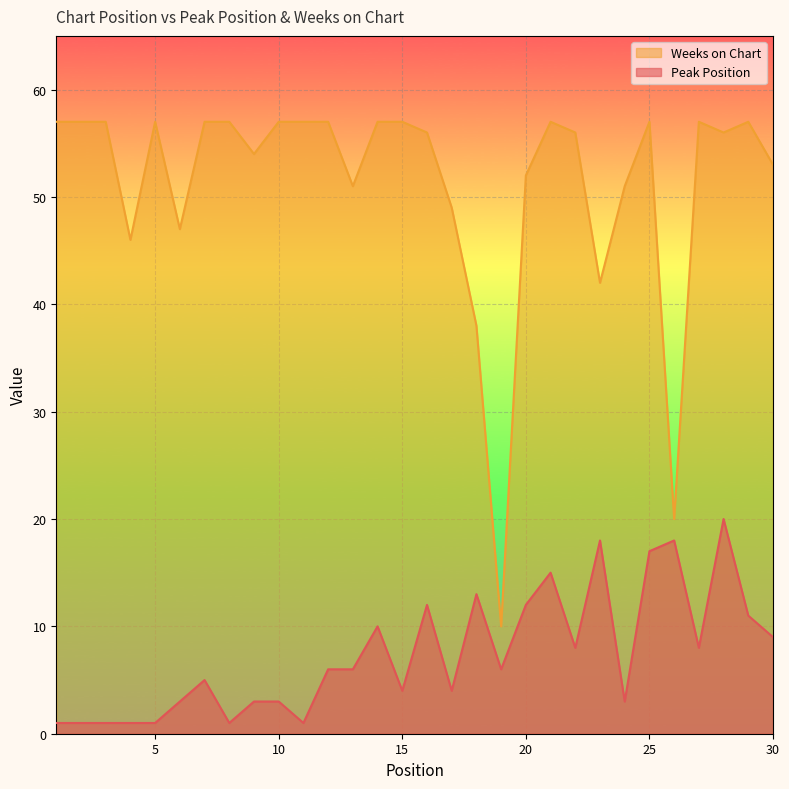

How many interior local peaks does the Peak Position series have?

8